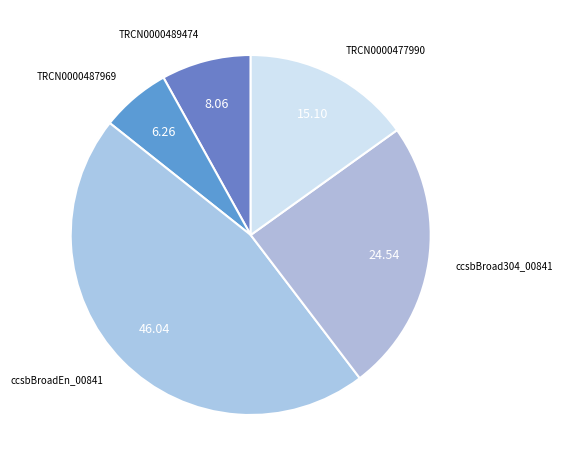

Which has a higher value, TRCN0000477990 or ccsbBroadEn_00841?

ccsbBroadEn_00841